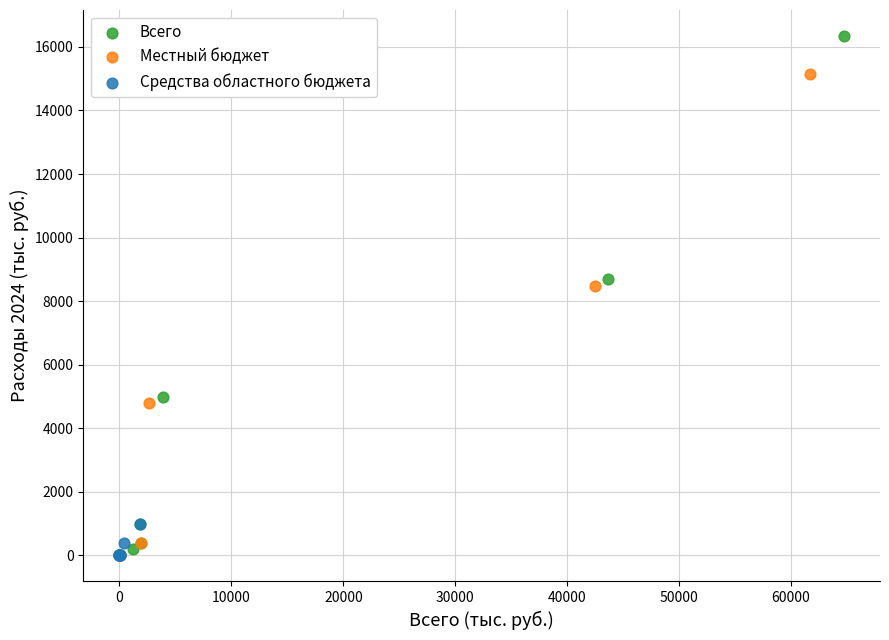

What are all the series names shown in the legend?

Всего, Местный бюджет, Средства областного бюджета